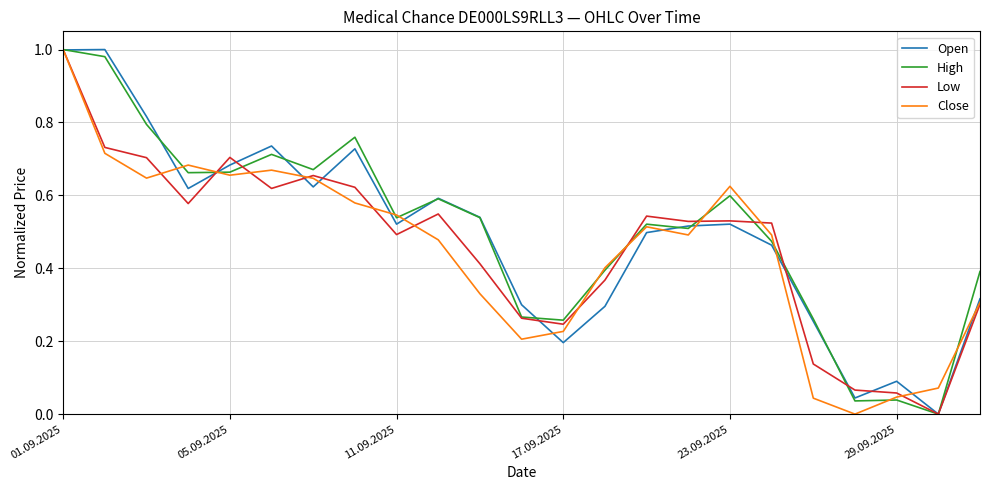

True or false: Low and High cross at least once.

True